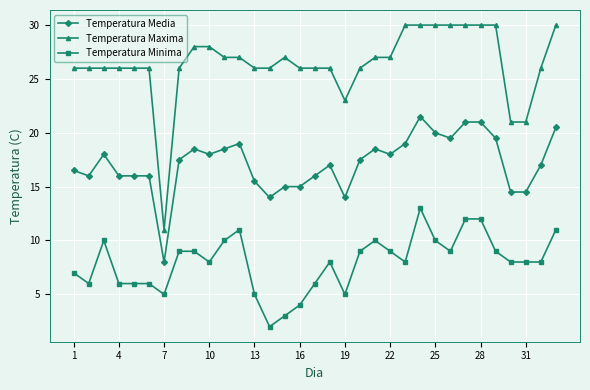

Which series has the largest range (max minus min)?

Temperatura Maxima